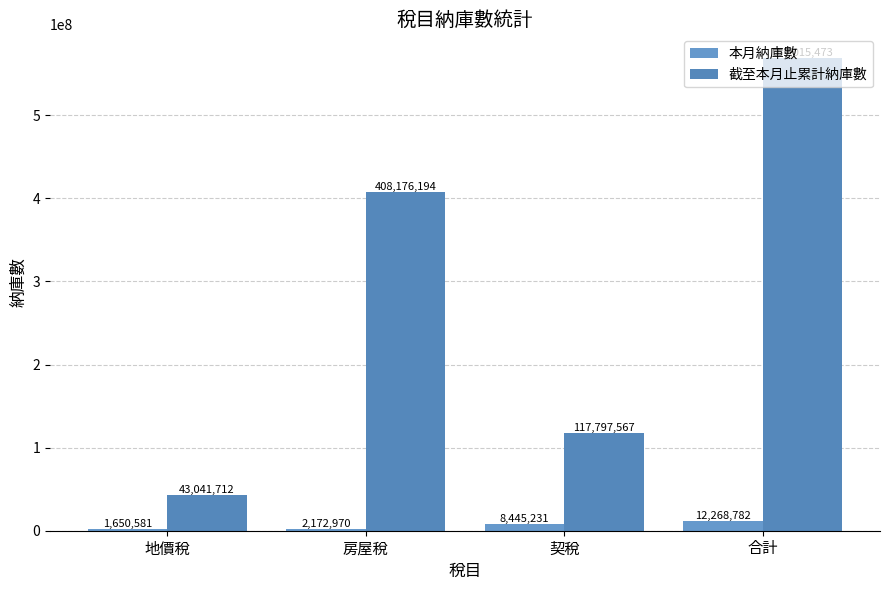

What is the sum of all 本月納庫數 values?

24537564